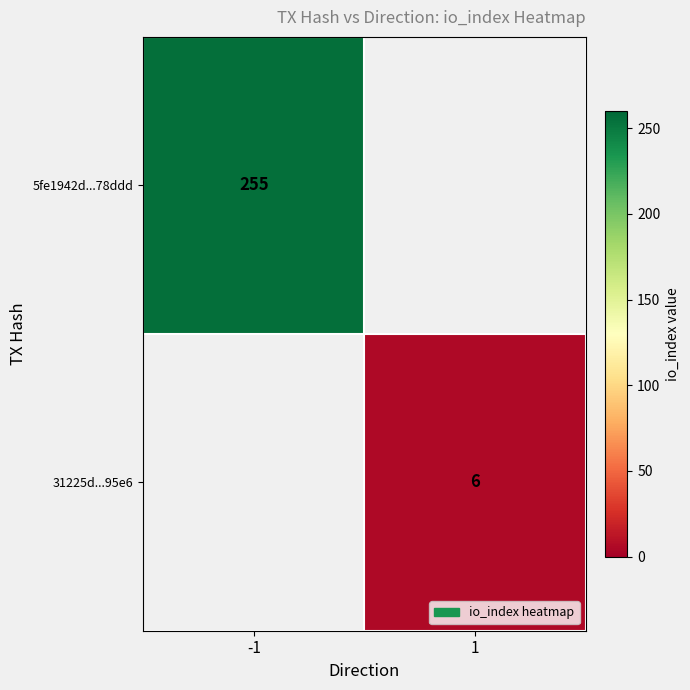

Is it true that 5fe1942d...78ddd equals 255 at -1?

True